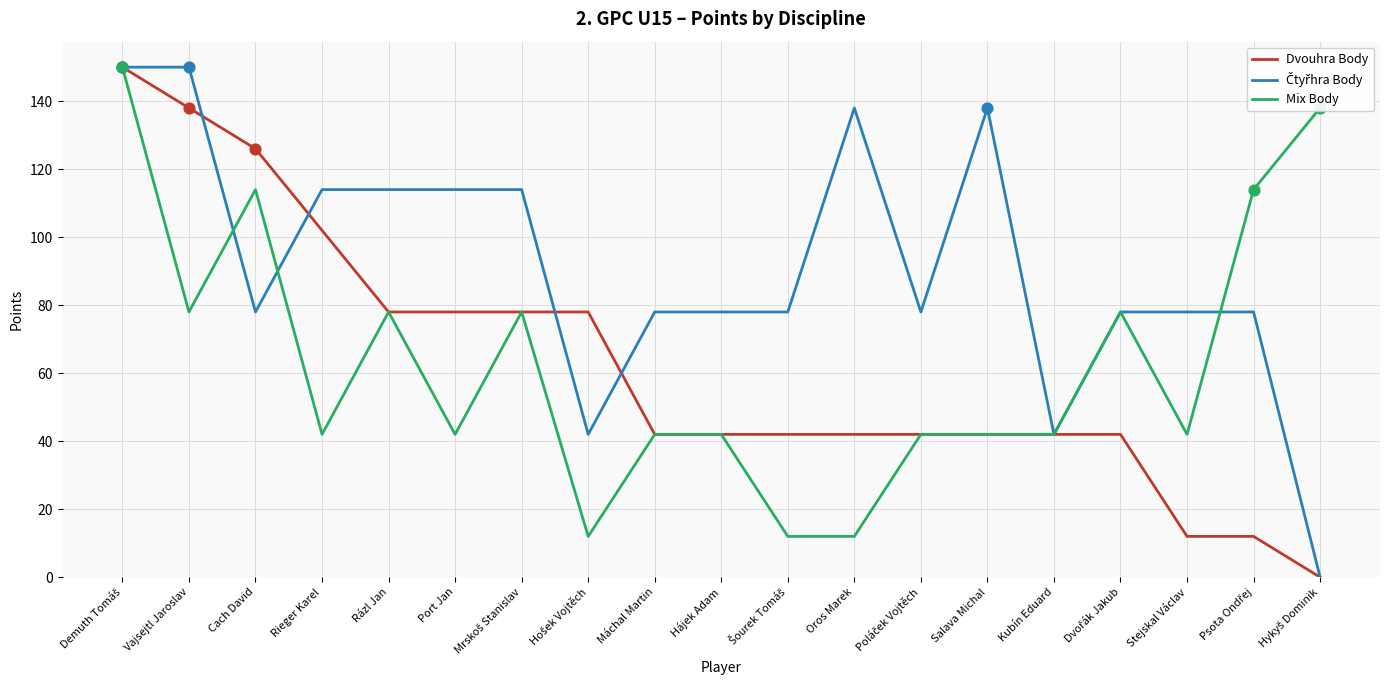

What is the total value across all series at Rázl Jan?

270